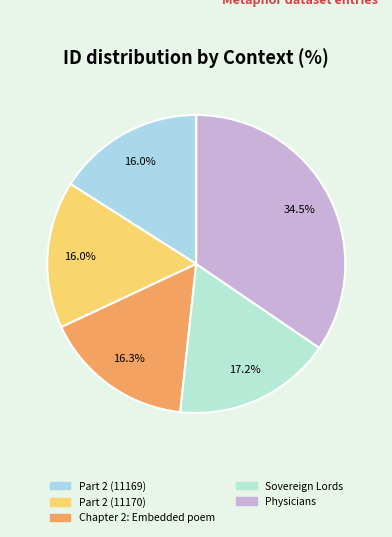

Approximately how many times larger is the value at Sovereign Lords compared to Part 2 (11170)?

1.1